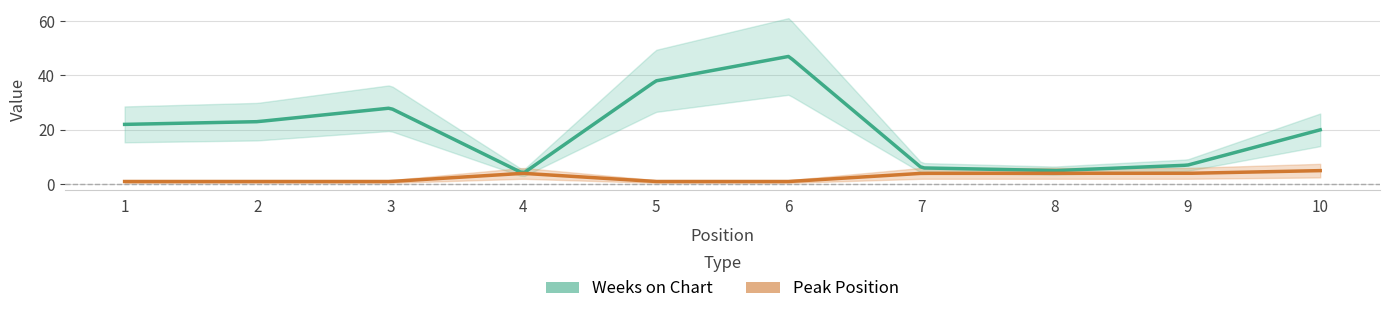

True or false: Weeks on Chart and Peak Position intersect in this chart.

False